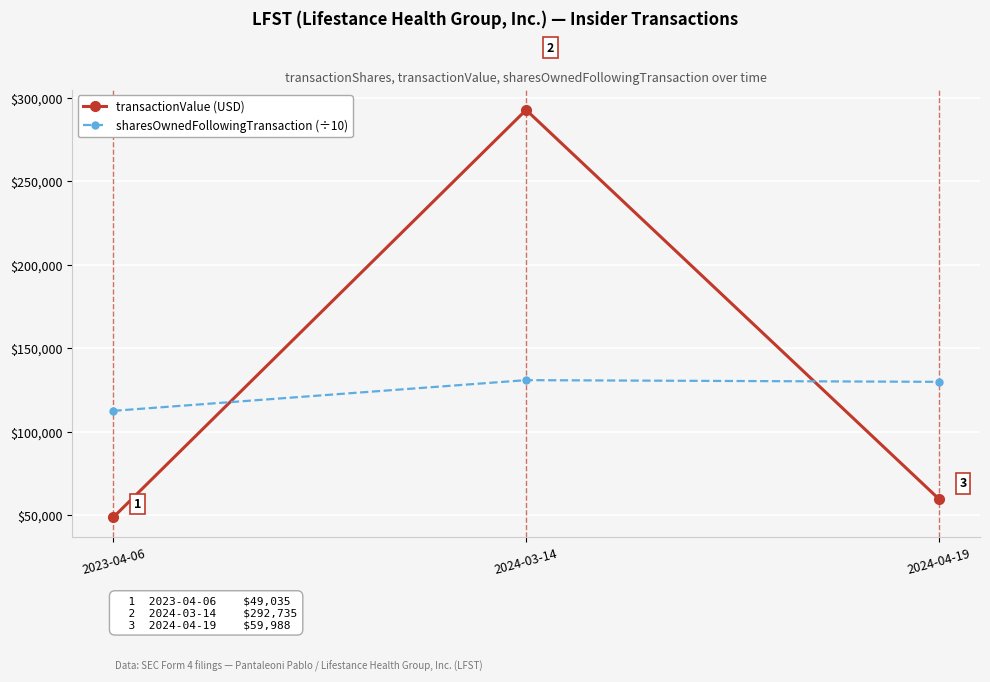

At how many categories does at least one series exceed 170895?

1